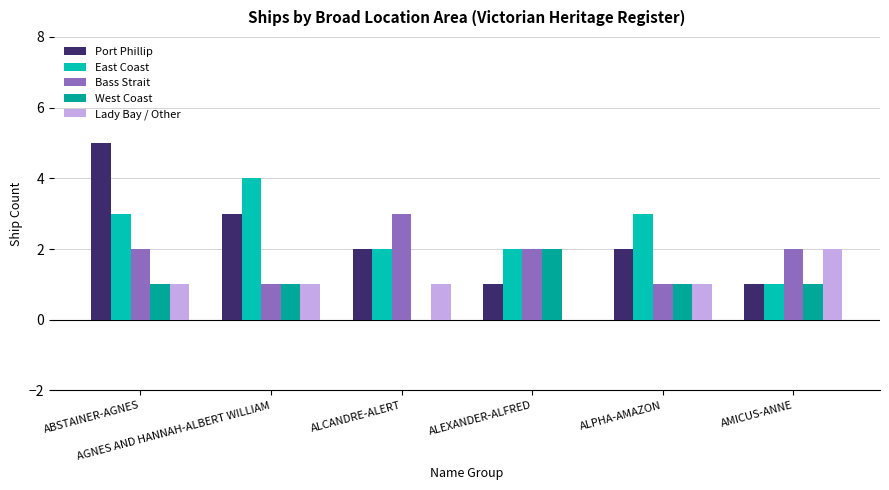

True or false: Port Phillip has a value of 0 at ALEXANDER-ALFRED.

False